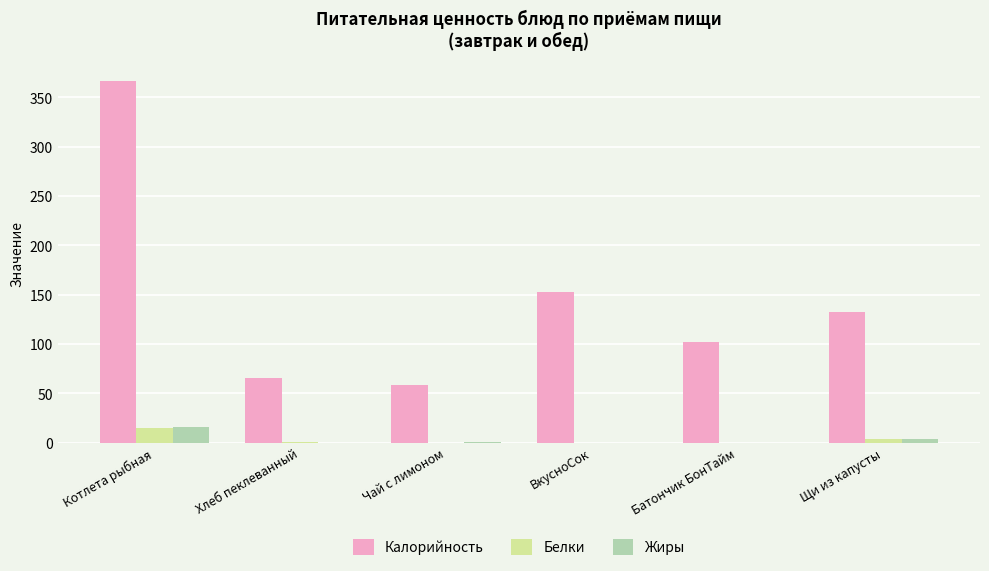

Which series has the largest total across all categories?

Калорийность